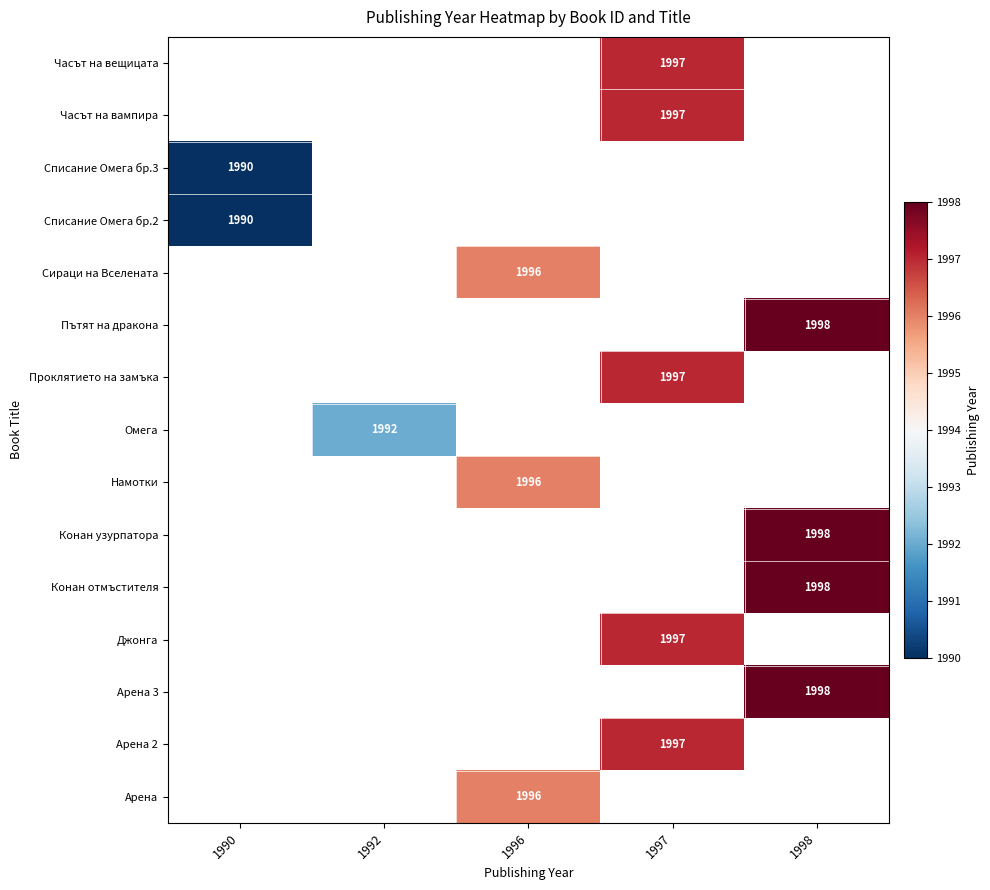

What is the greatest value displayed?

1998.0